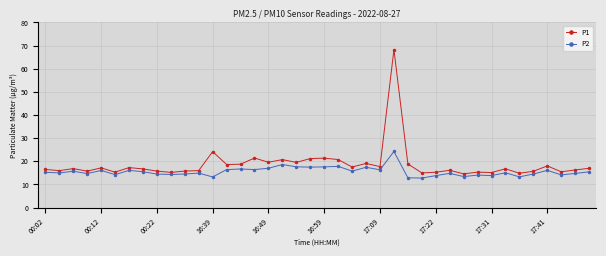

What is the sum of all P1 values?

746.9